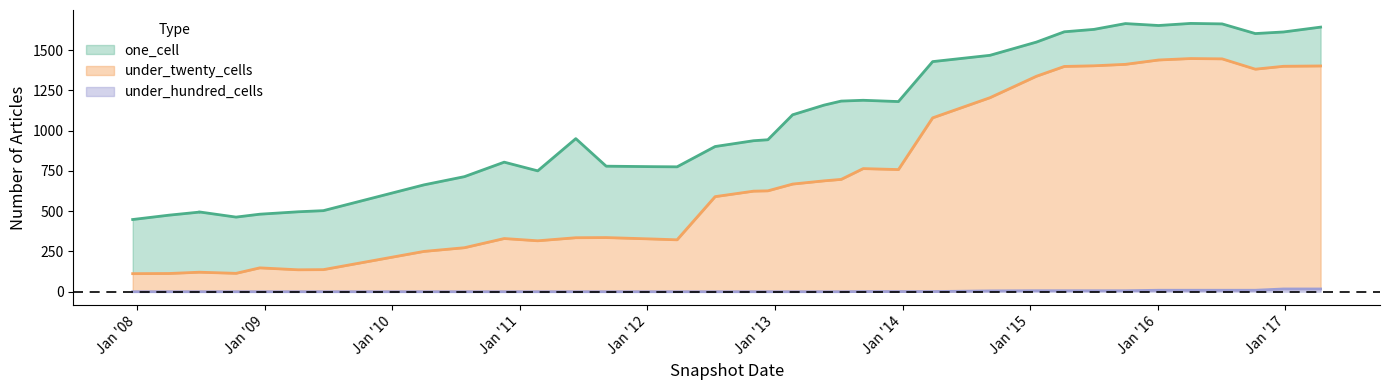

Is it true that one_cell equals 183 at 2007-12-19?

False